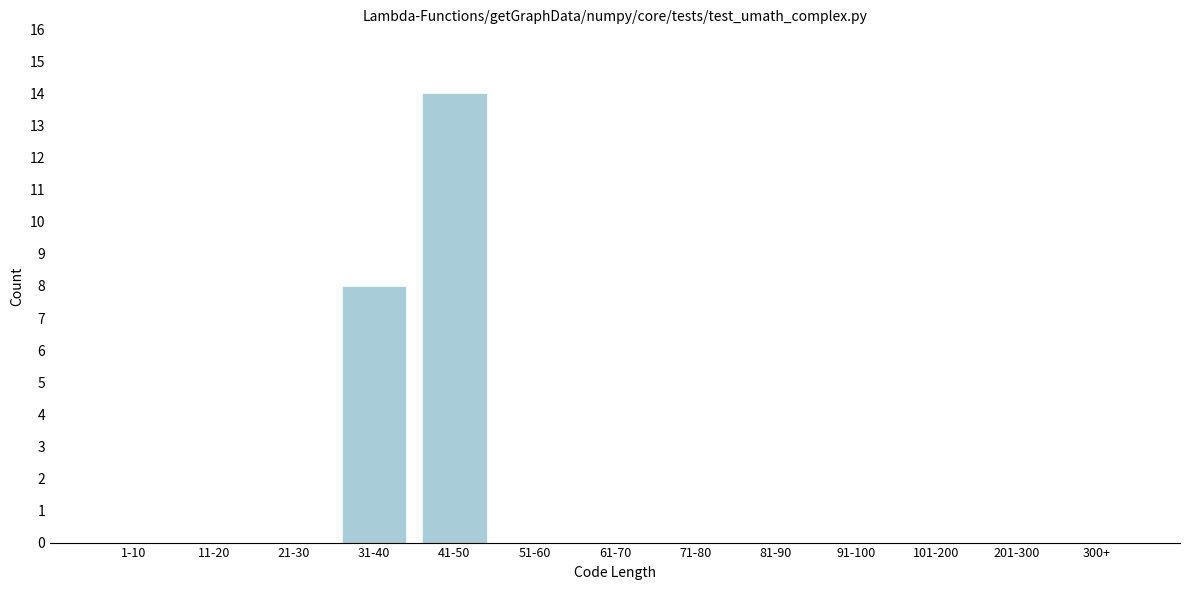

Reading left to right, transcribe all the data shown in this chart.

1-10=0	11-20=0	21-30=0	31-40=8	41-50=14	51-60=0	61-70=0	71-80=0	81-90=0	91-100=0	101-200=0	201-300=0	300+=0